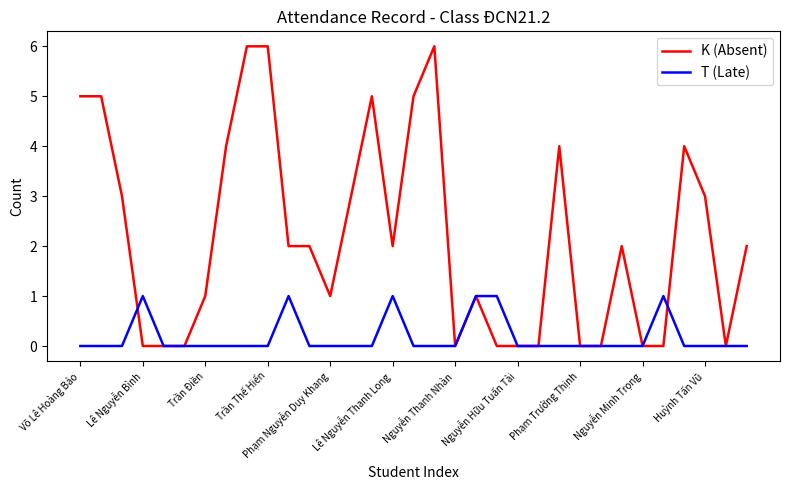

What is the average value of the K (Absent) series?

2